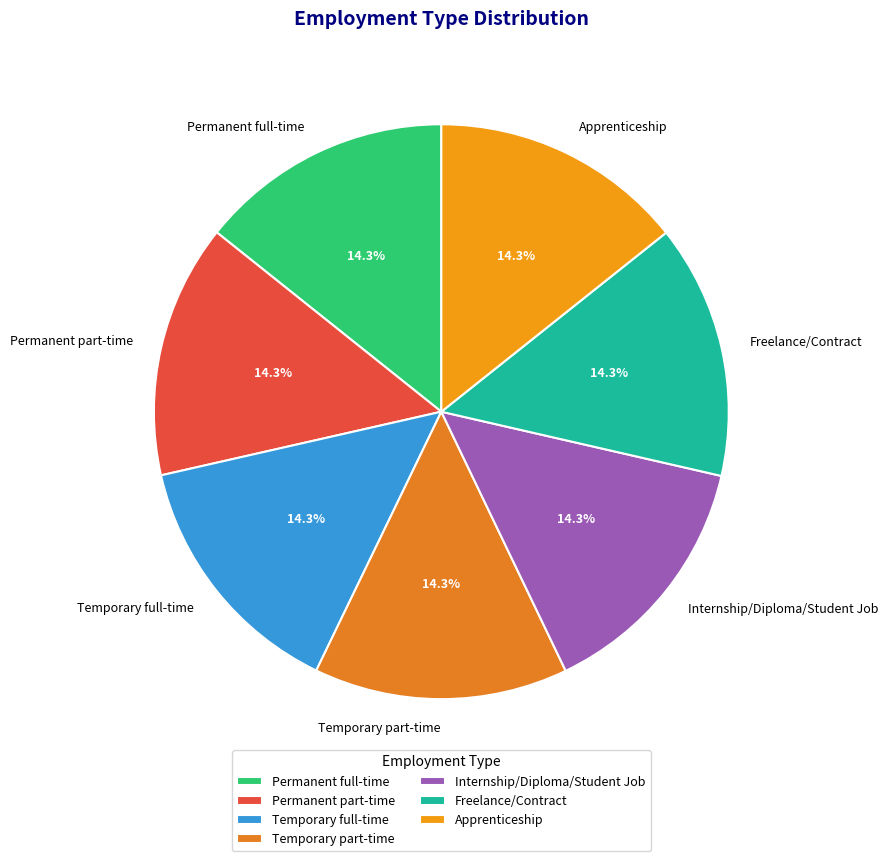

Count the number of slices in the pie.

7